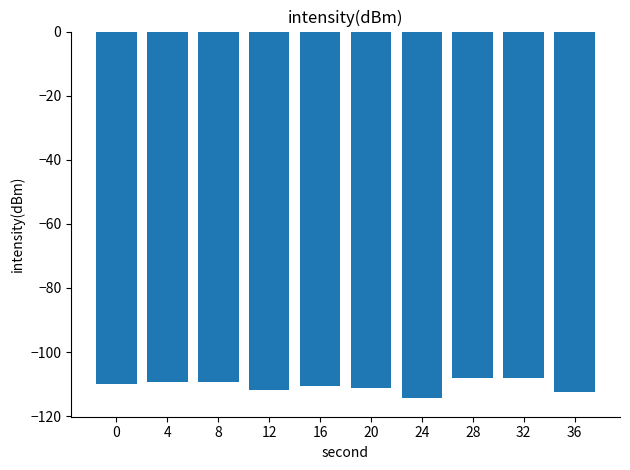

What is the value of the 1st bar from the left?

-110.1